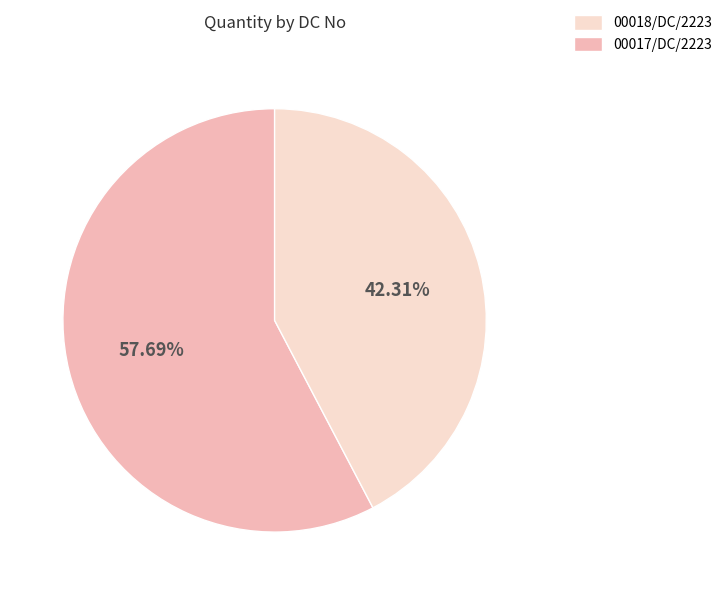

Does any single category account for the majority?

Yes